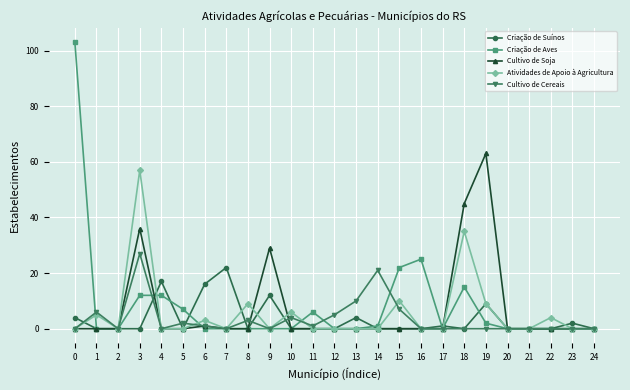

At how many categories does at least one series exceed 23?

6